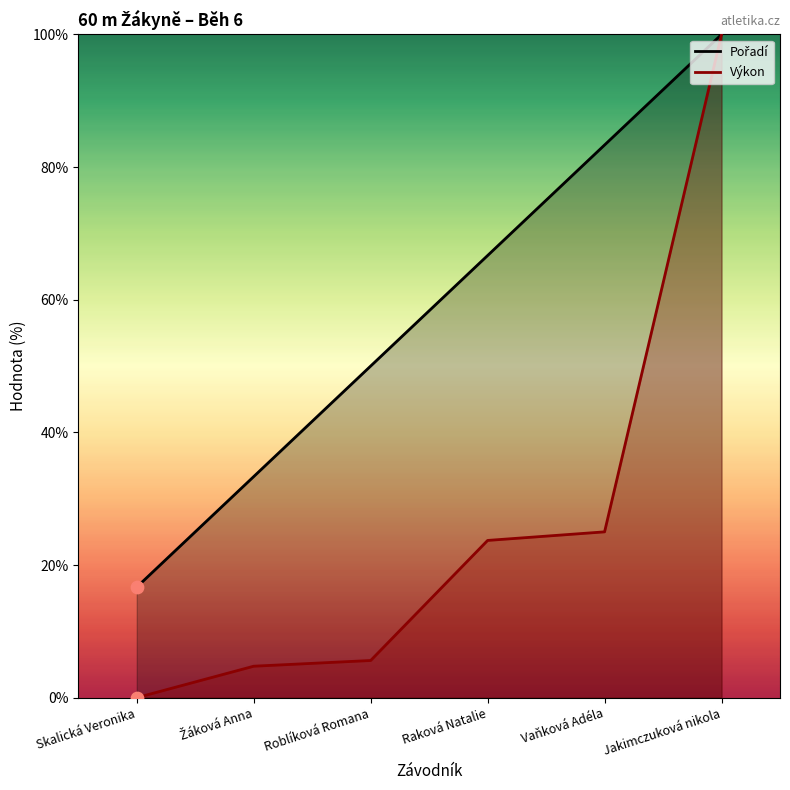

Which series has the largest total across all categories?

Pořadí